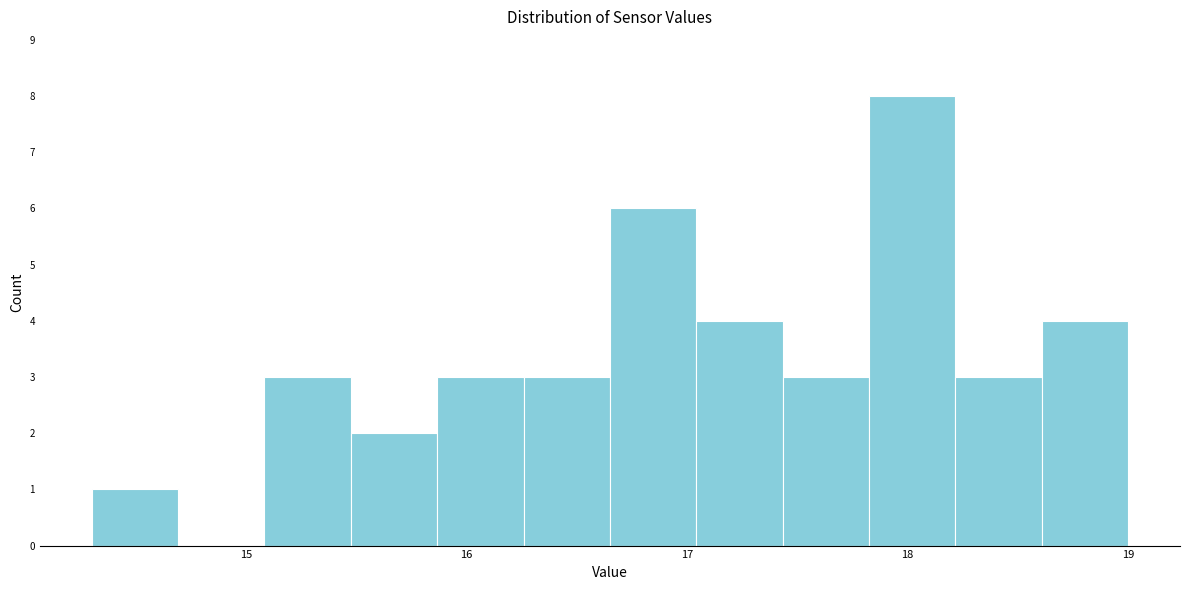

Around what value on the x-axis is the tallest bar? Give the approximate position of its centre, as read against the axis.

18.0